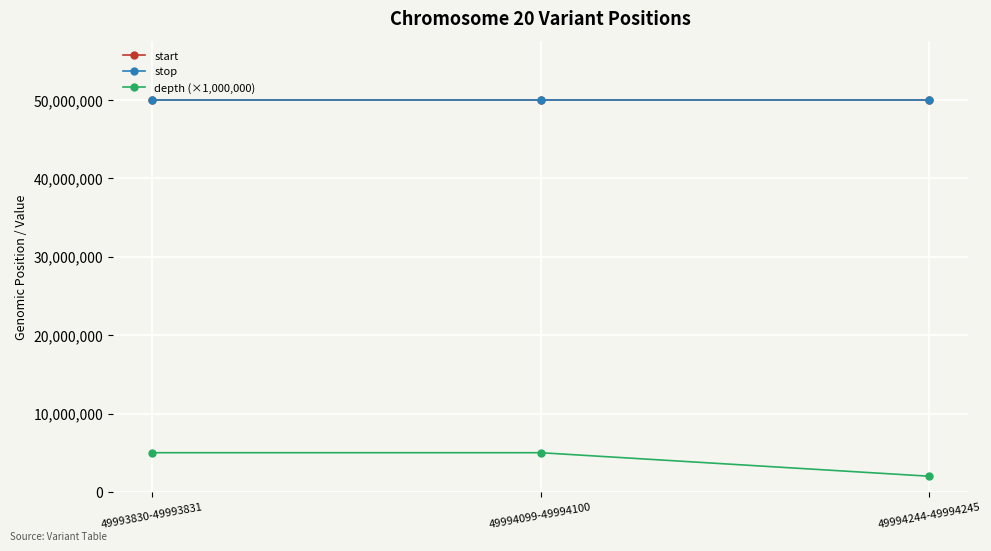

At how many categories does at least one series exceed 34979559?

3